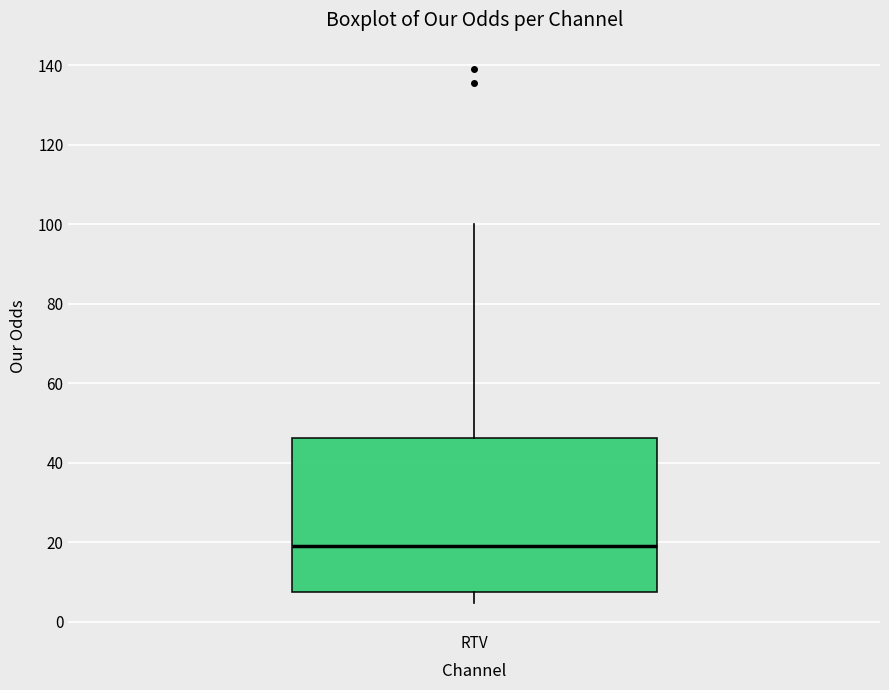

Read this box plot against the y-axis: the position of the median line, the range covered by the box, and the ends of both whiskers. The values are not printed on the chart, so give them approximately, as read against the axis.

median 20, box 8 to 46, whiskers 4 to 100